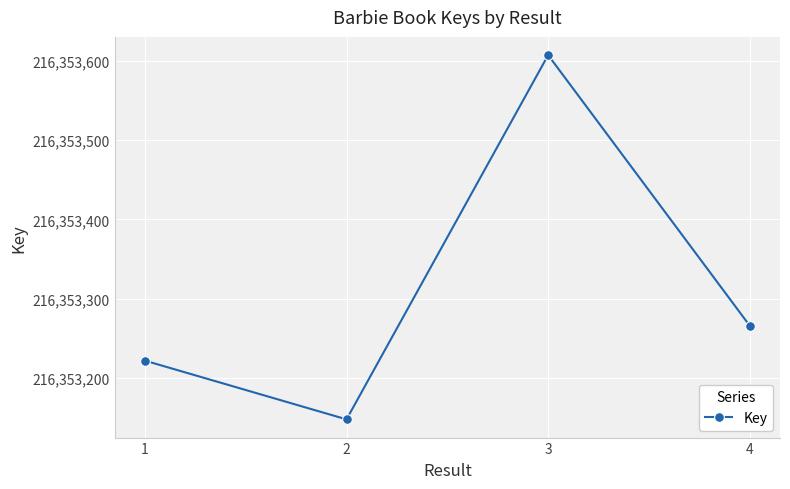

How many points are higher than both their immediate neighbors (excluding endpoints)?

1